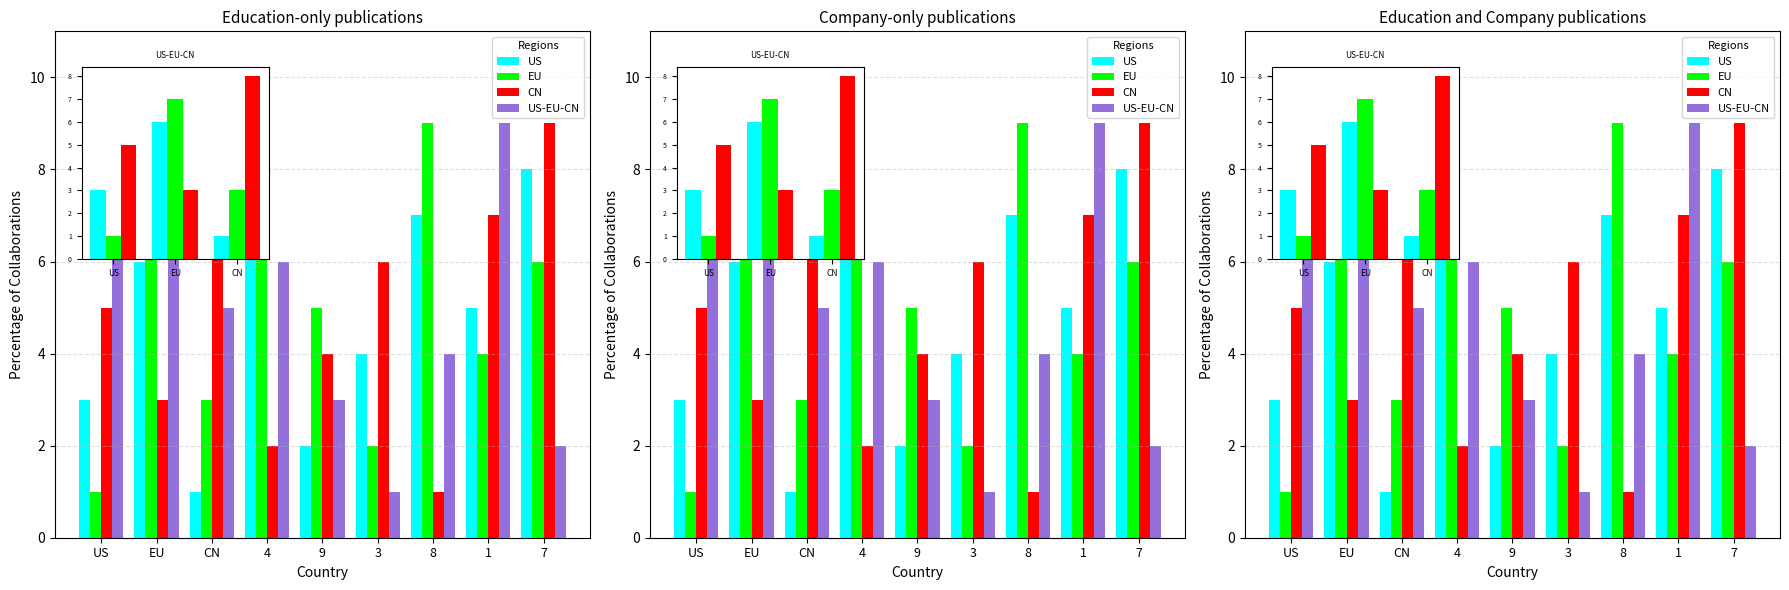

Is it true that US equals 9 at 1?

False